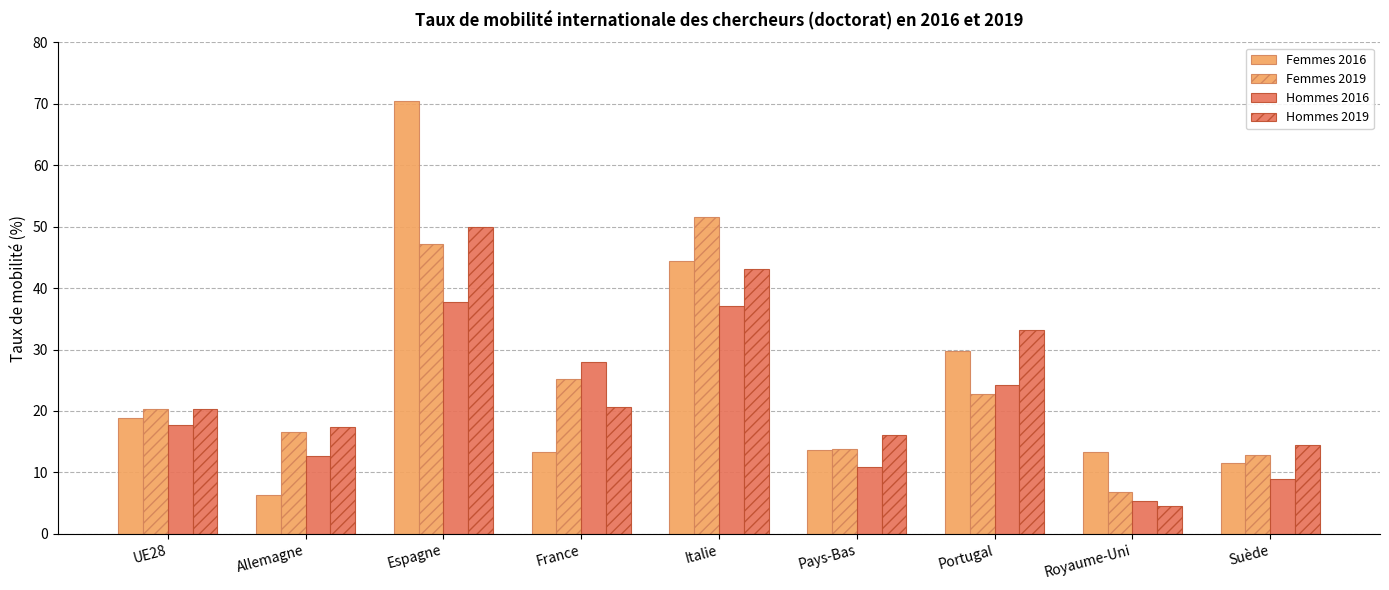

Rank the series at Espagne from highest to lowest value.

Femmes 2016, Hommes 2019, Femmes 2019, Hommes 2016